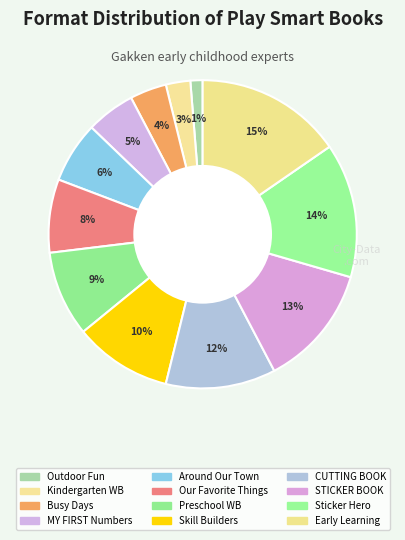

Is there any slice that represents more than half of the pie?

No